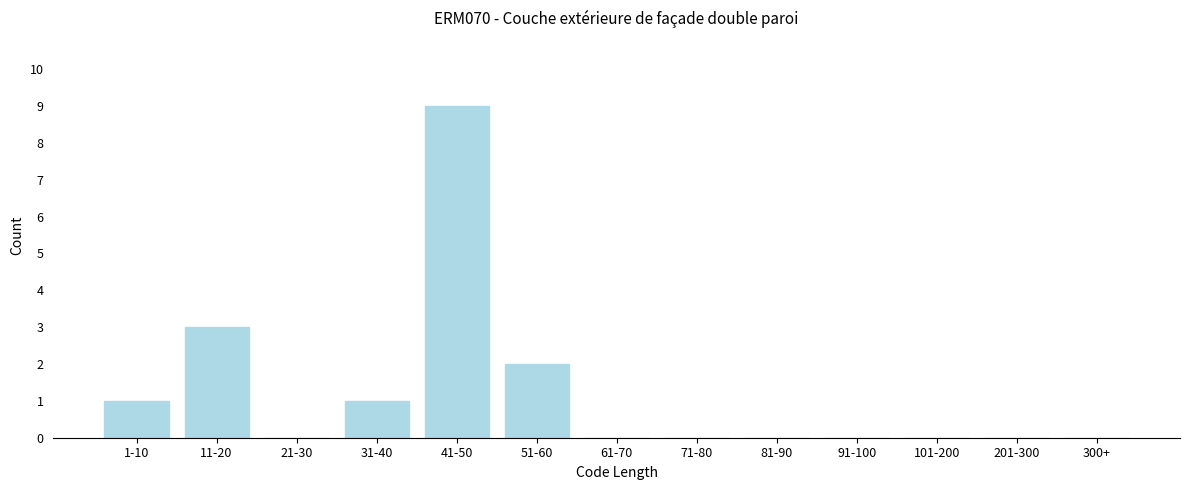

Reading right to left, what are all the values shown in this chart?

300+=0	201-300=0	101-200=0	91-100=0	81-90=0	71-80=0	61-70=0	51-60=2	41-50=9	31-40=1	21-30=0	11-20=3	1-10=1